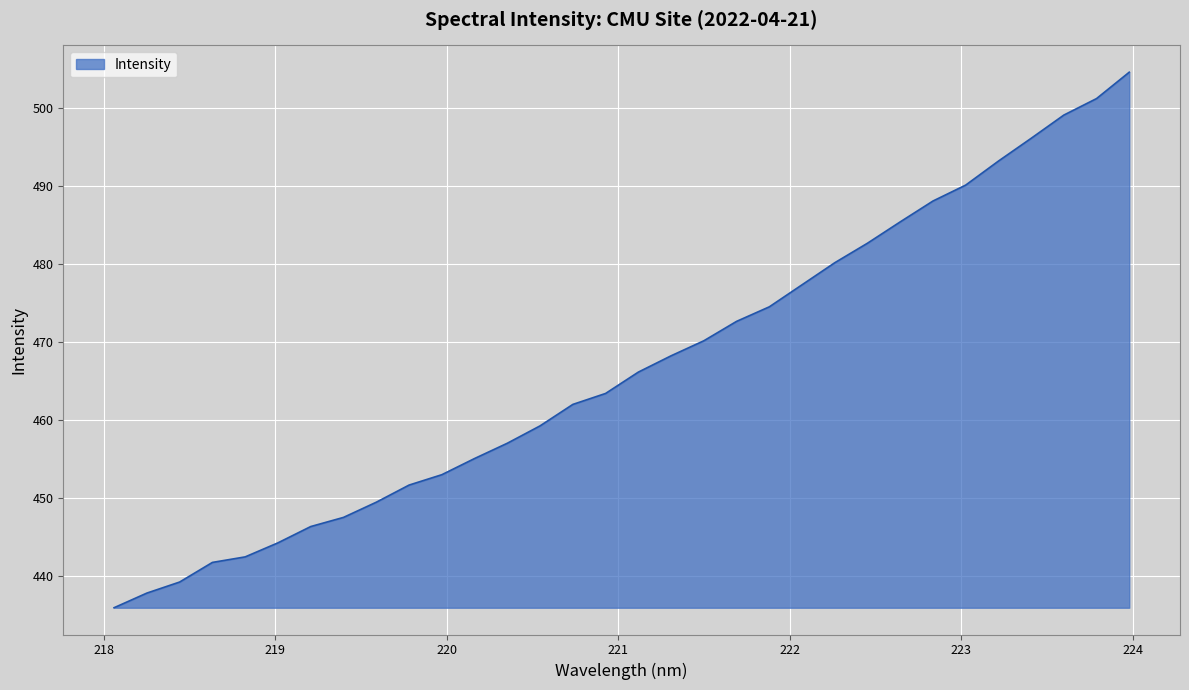

What is the difference between the maximum and minimum values?

68.6